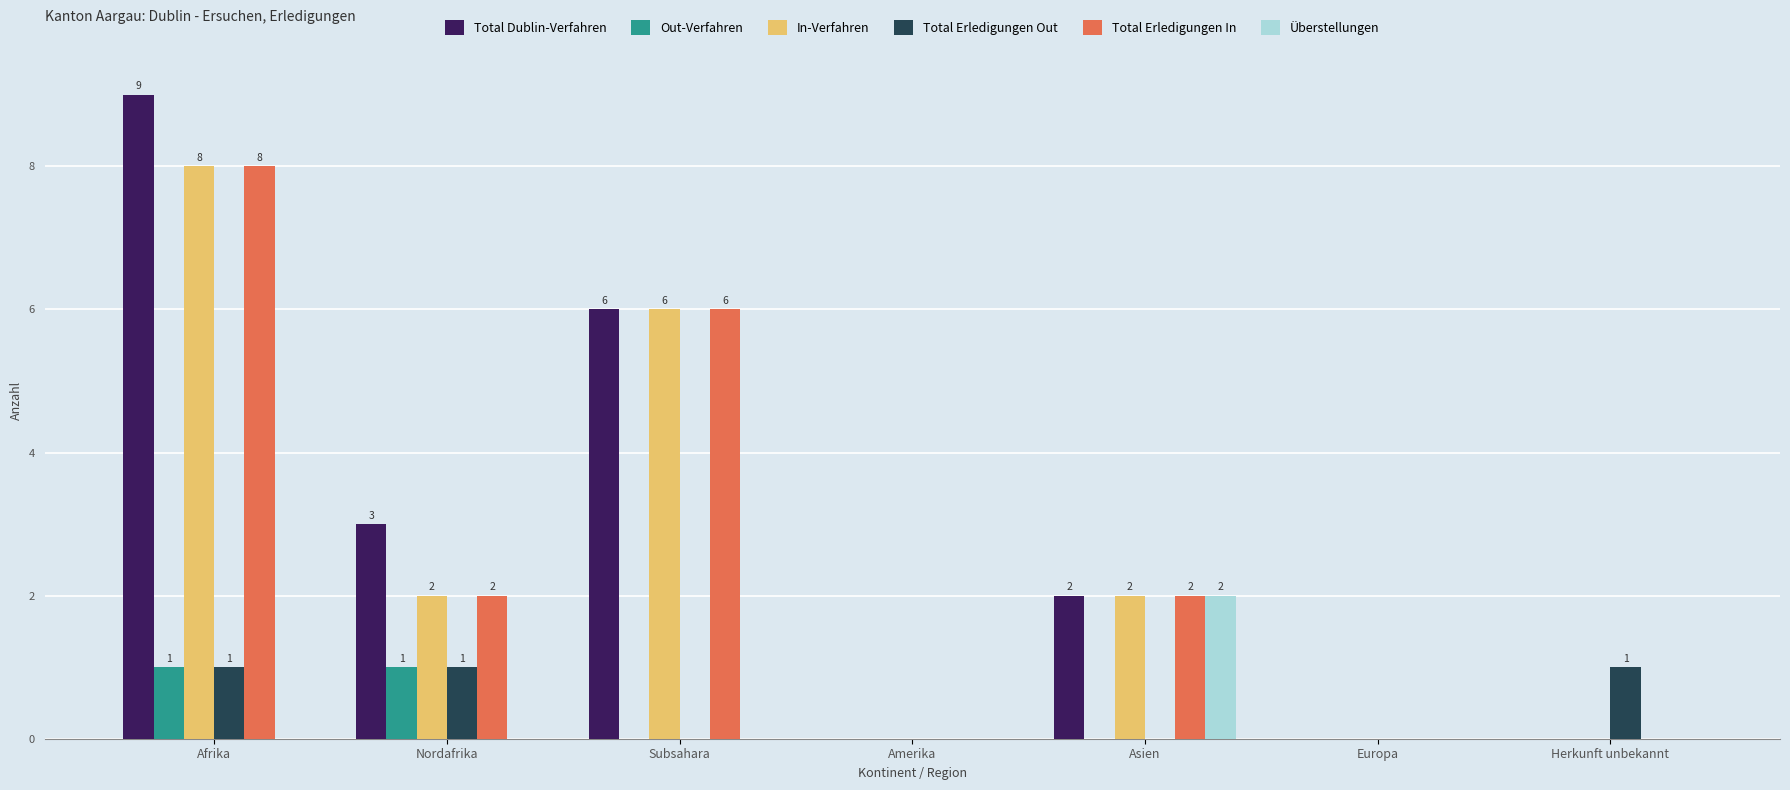

Are the bars grouped side by side (vs. stacked)?

Yes